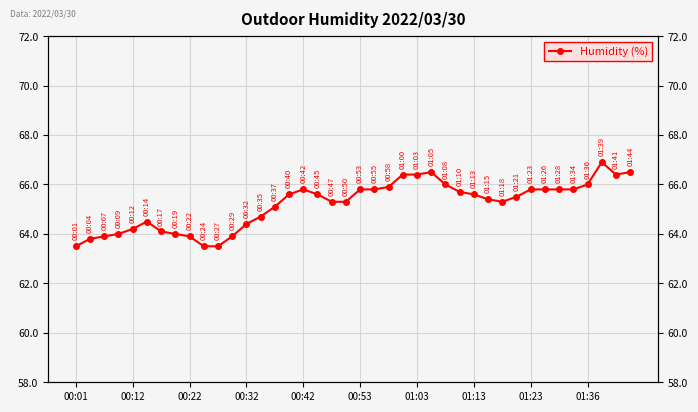

How many points are higher than both their immediate neighbors (excluding endpoints)?

4